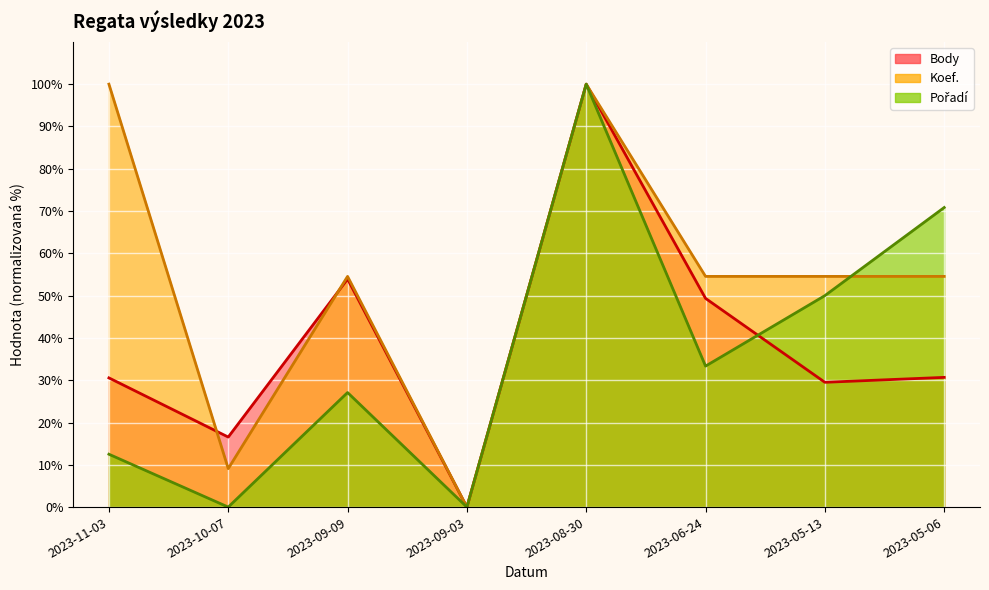

What are all the series names shown in the legend?

Body, Koef., Pořadí